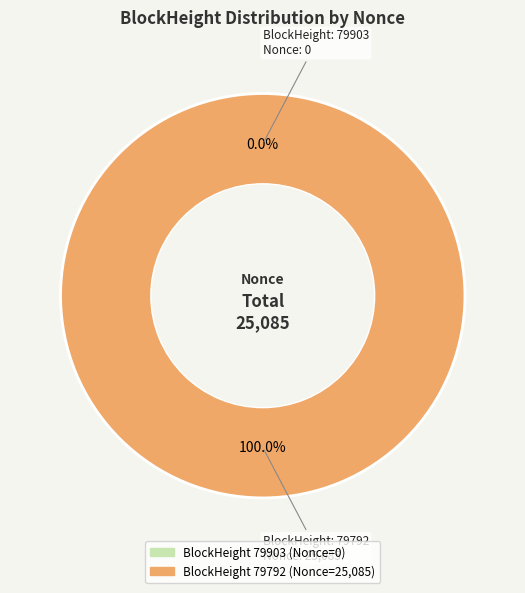

What percentage is the 79792 slice, to the nearest percent?

100%